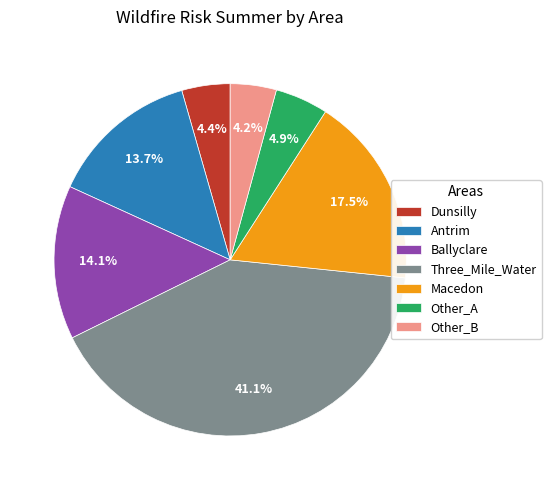

Which has a higher value, Three_Mile_Water or Other_B?

Three_Mile_Water